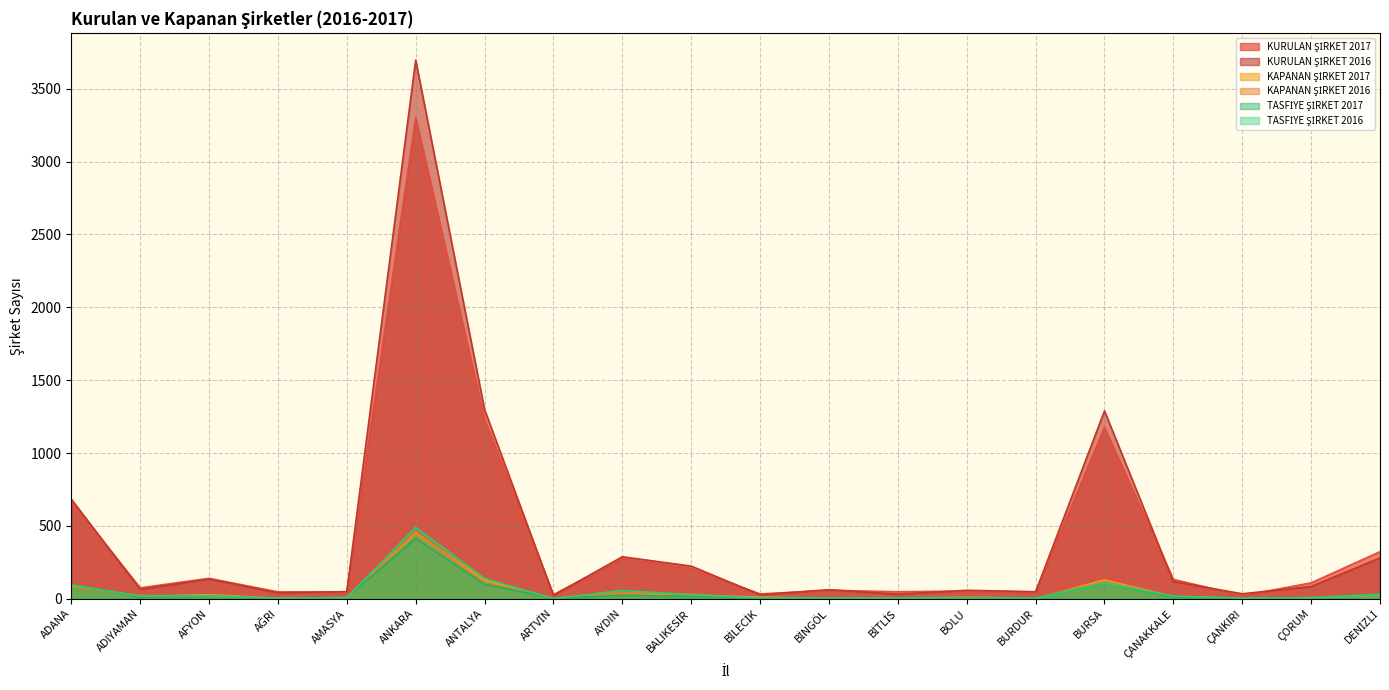

What is the difference between the KAPANAN ŞİRKET 2017 values at BİLECİK and DENİZLİ?

15